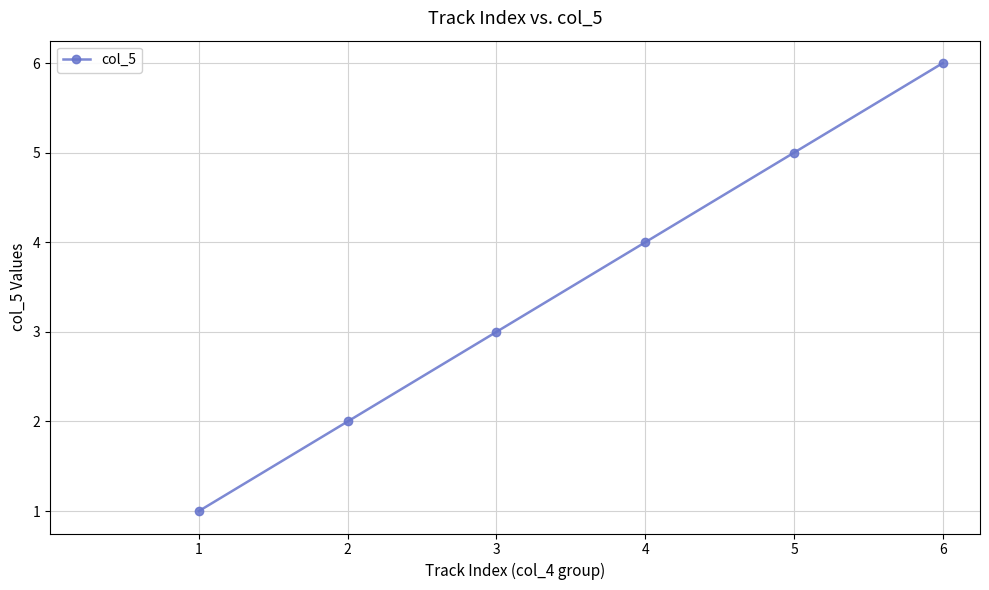

Reading left to right, list all the values displayed in this chart.

1	2	3	4	5	6